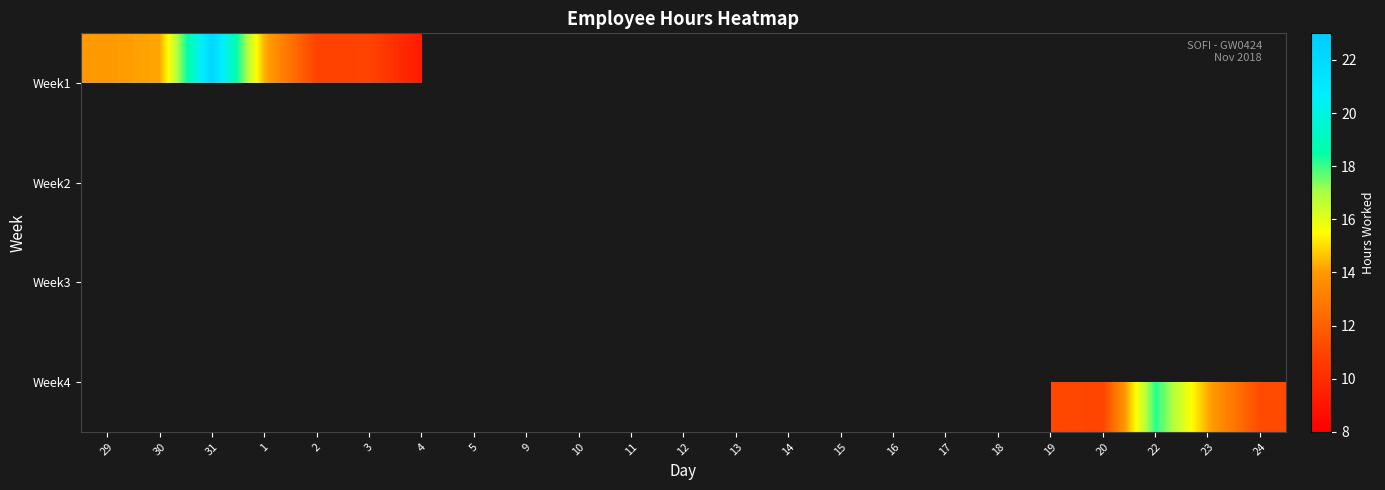

How many positive values does the Week3 series have?

7